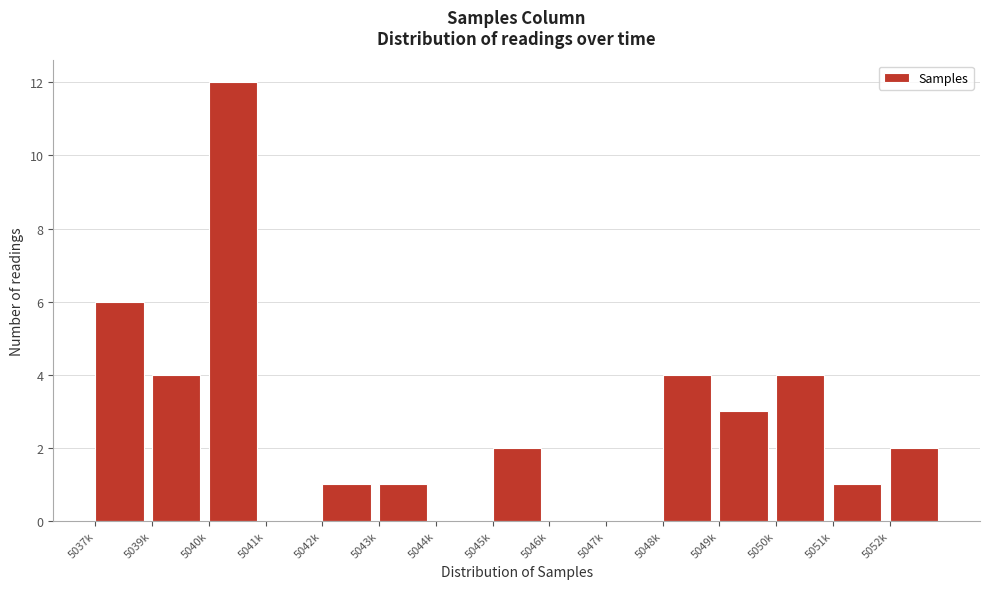

Reading right to left, transcribe all the data shown in this chart.

5052k=2	5051k=1	5050k=4	5049k=3	5048k=4	5047k=0	5046k=0	5045k=2	5044k=0	5043k=1	5042k=1	5041k=0	5040k=12	5039k=4	5037k=6